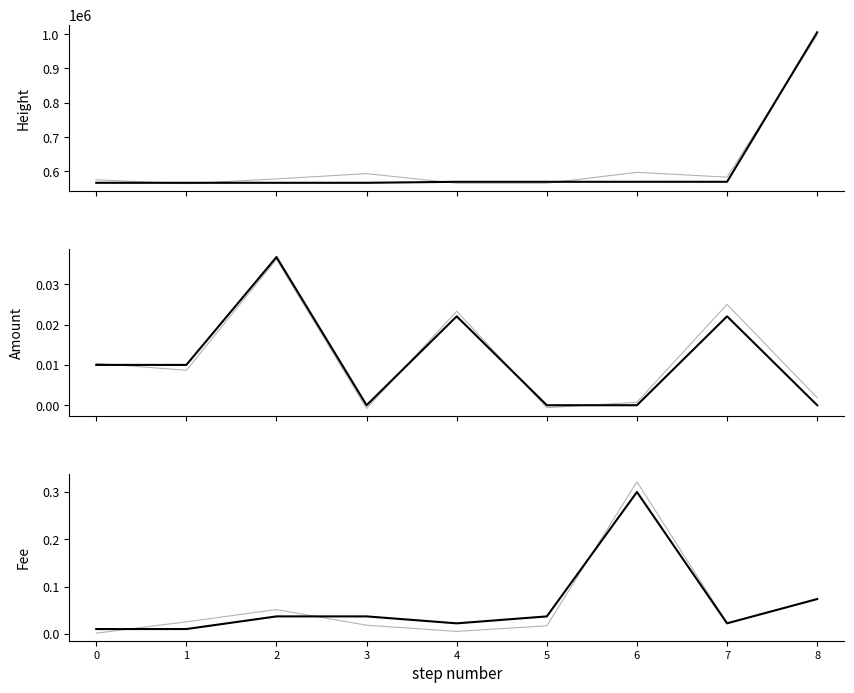

Rank the categories by Fee value from highest to lowest.

6, 8, 2, 3, 5, 4, 7, 0, 1